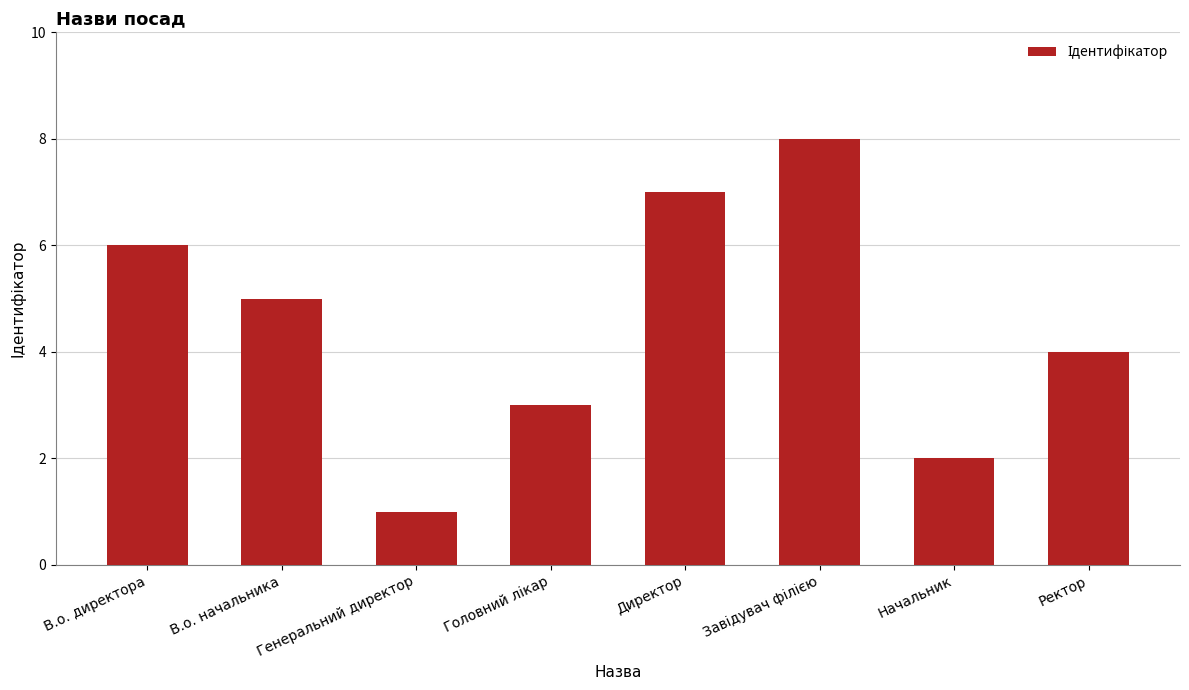

True or false: the data shows 2 at Генеральний директор.

False